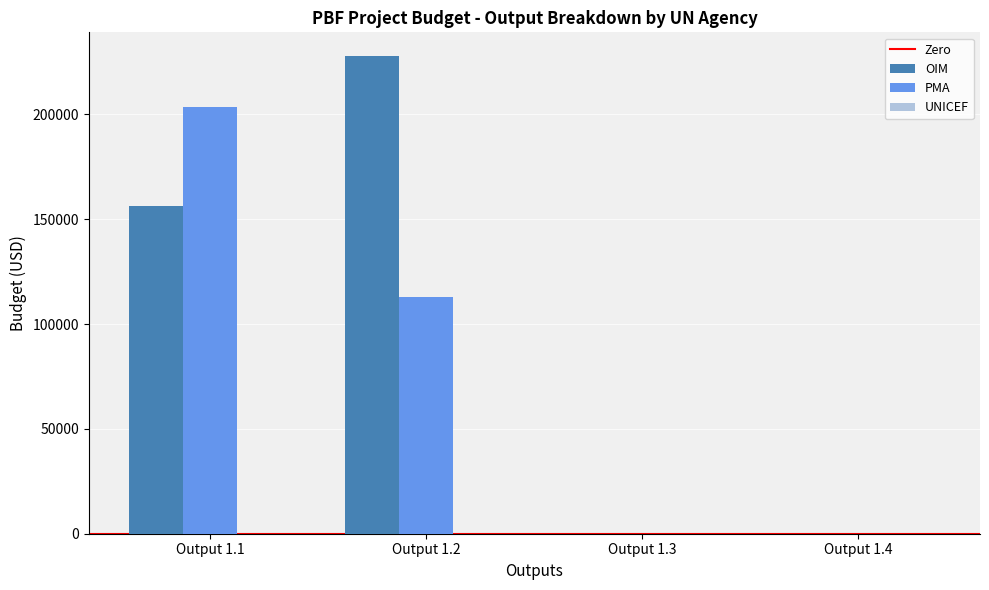

Which series has the largest total across all categories?

OIM